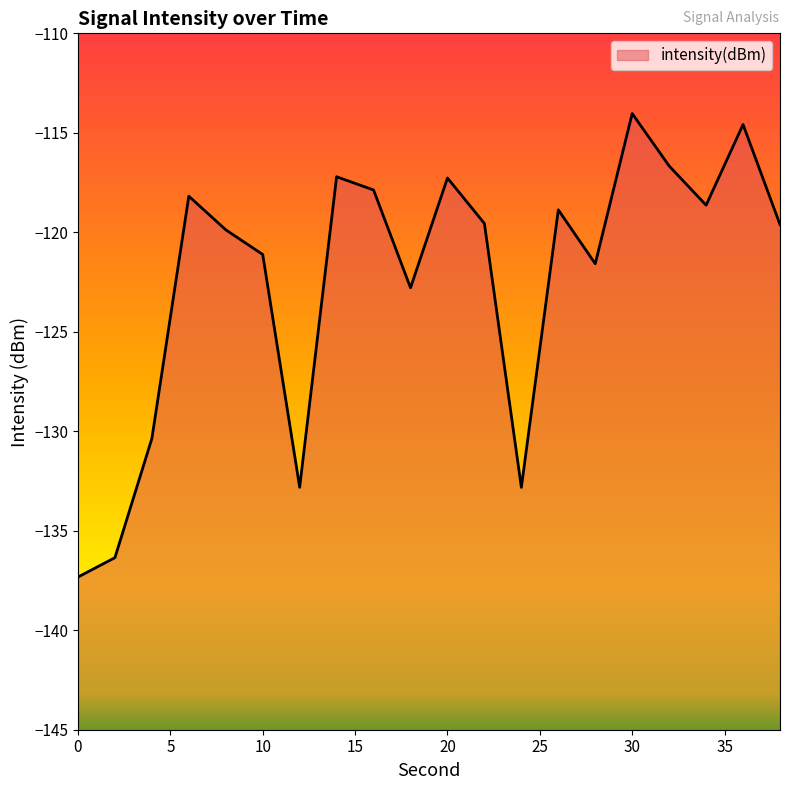

Reading right to left, transcribe all the data shown in this chart.

38=-119.6	36=-114.6	34=-118.6	32=-116.7	30=-114.0	28=-121.6	26=-118.9	24=-132.8	22=-119.6	20=-117.3	18=-122.8	16=-117.9	14=-117.2	12=-132.8	10=-121.1	8=-119.9	6=-118.2	4=-130.4	2=-136.4	0=-137.3